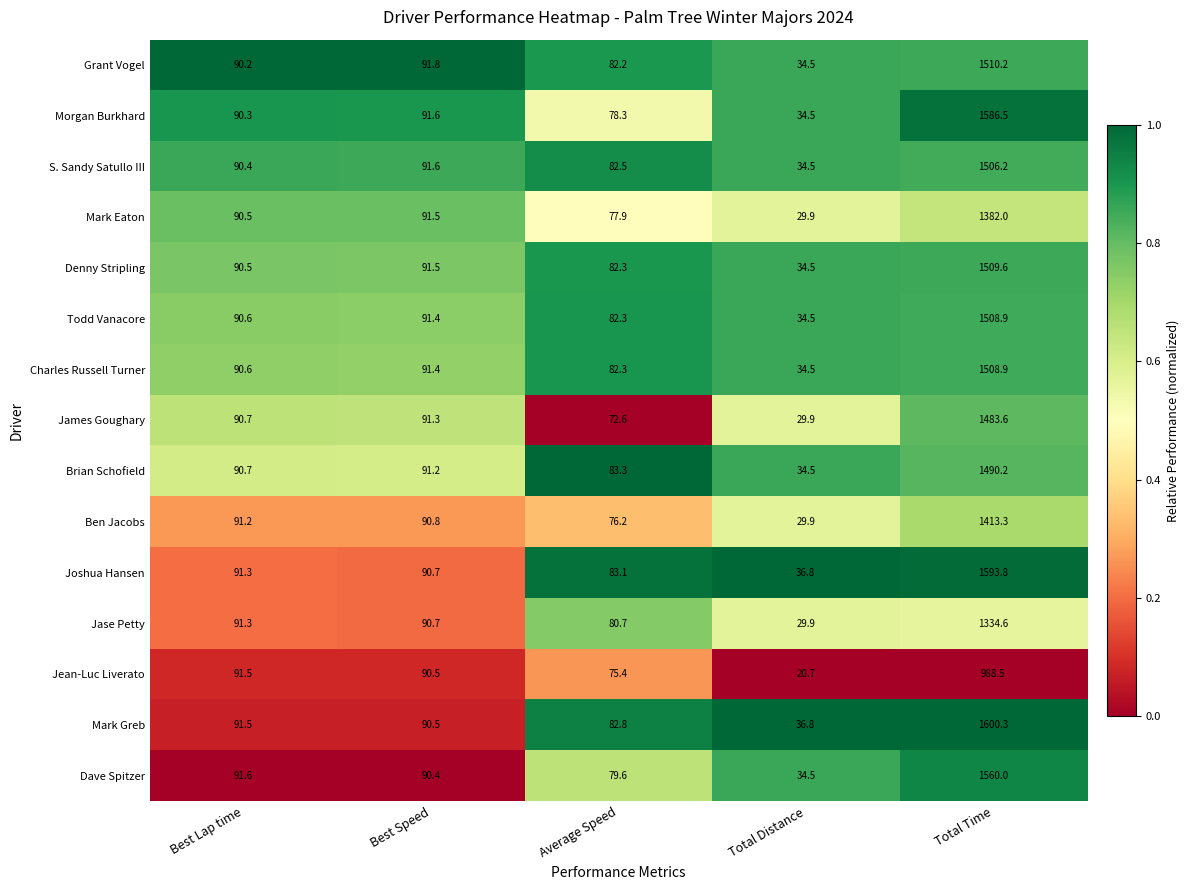

What is the spread (max minus min) of values at Total Distance?

16.1